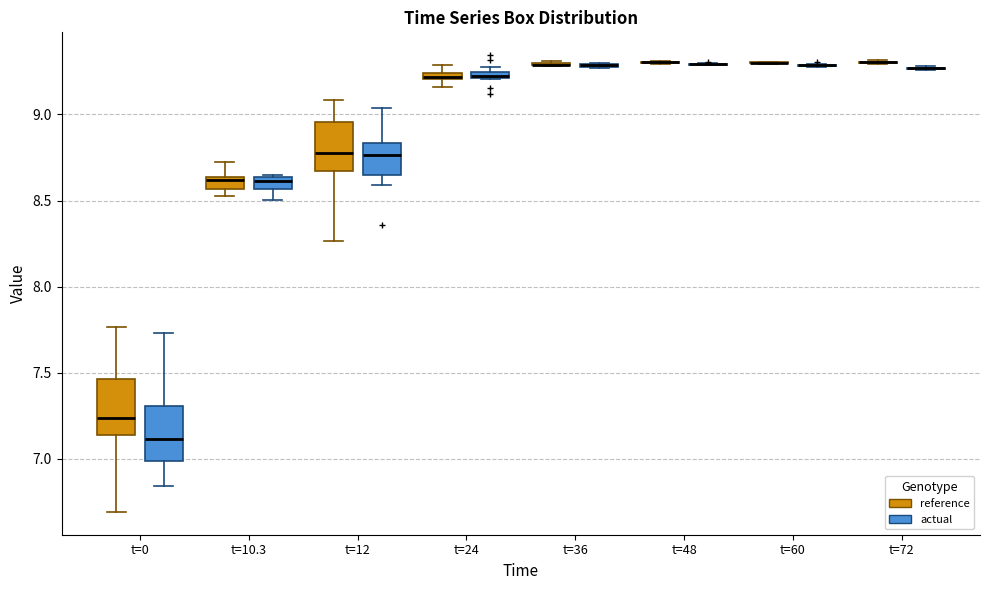

Where does the upper whisker of the box for t=0 (actual) end on the y-axis? The values are not printed on the chart, so give them approximately, as read against the axis.

7.75